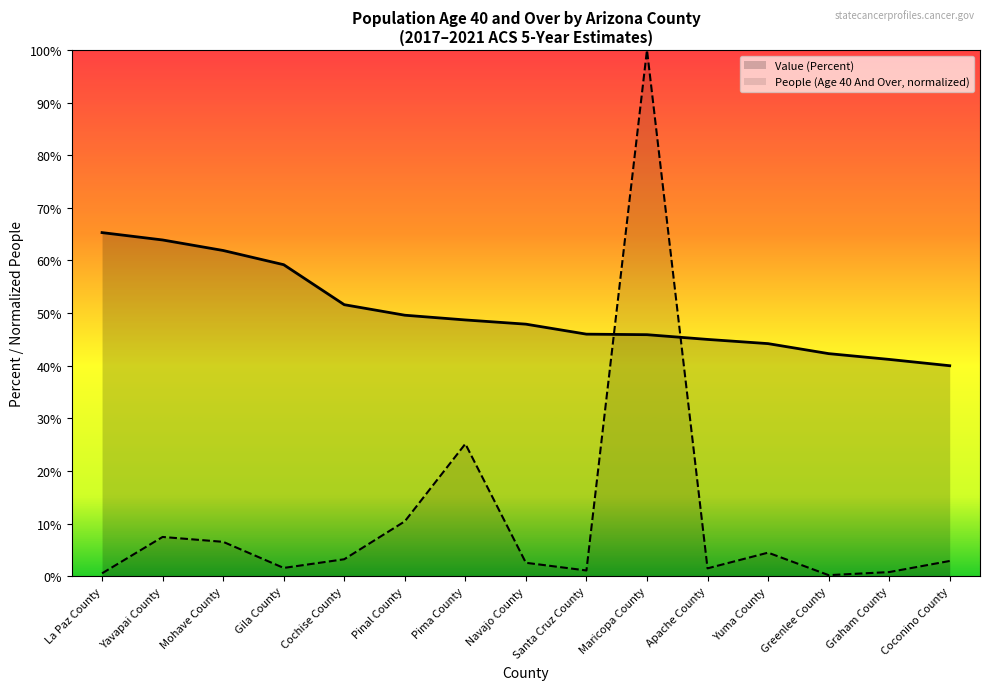

What is the label of the 9th point from the left?

Santa Cruz County